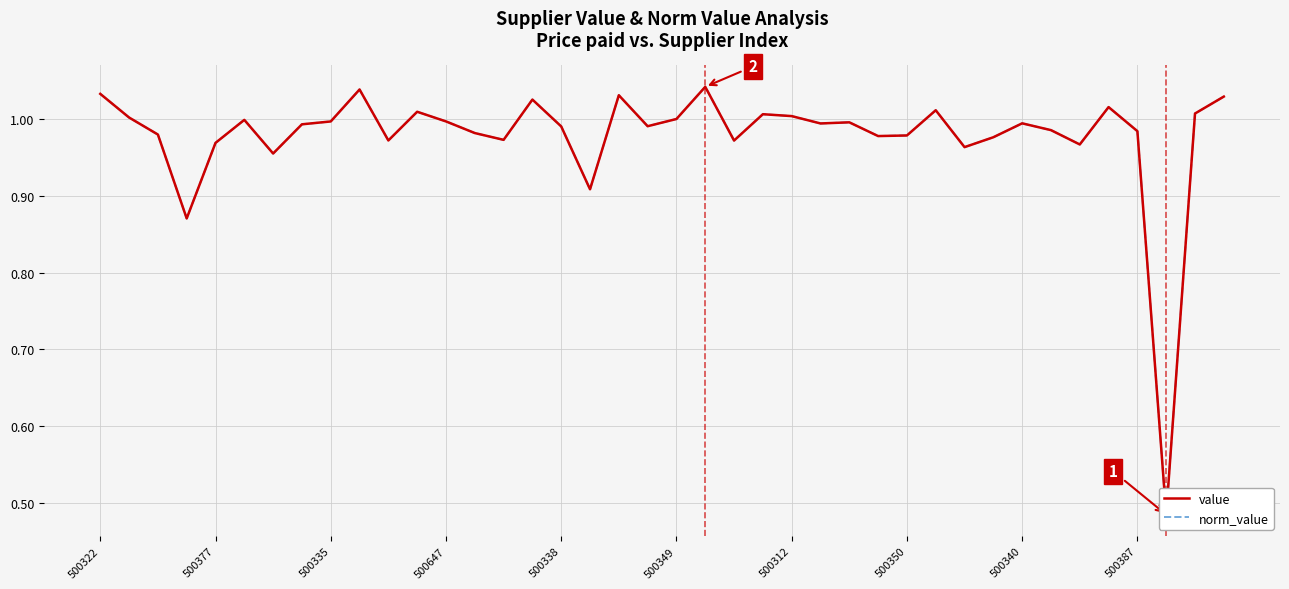

Rank the series by their maximum value, from lowest to highest.

value, norm_value